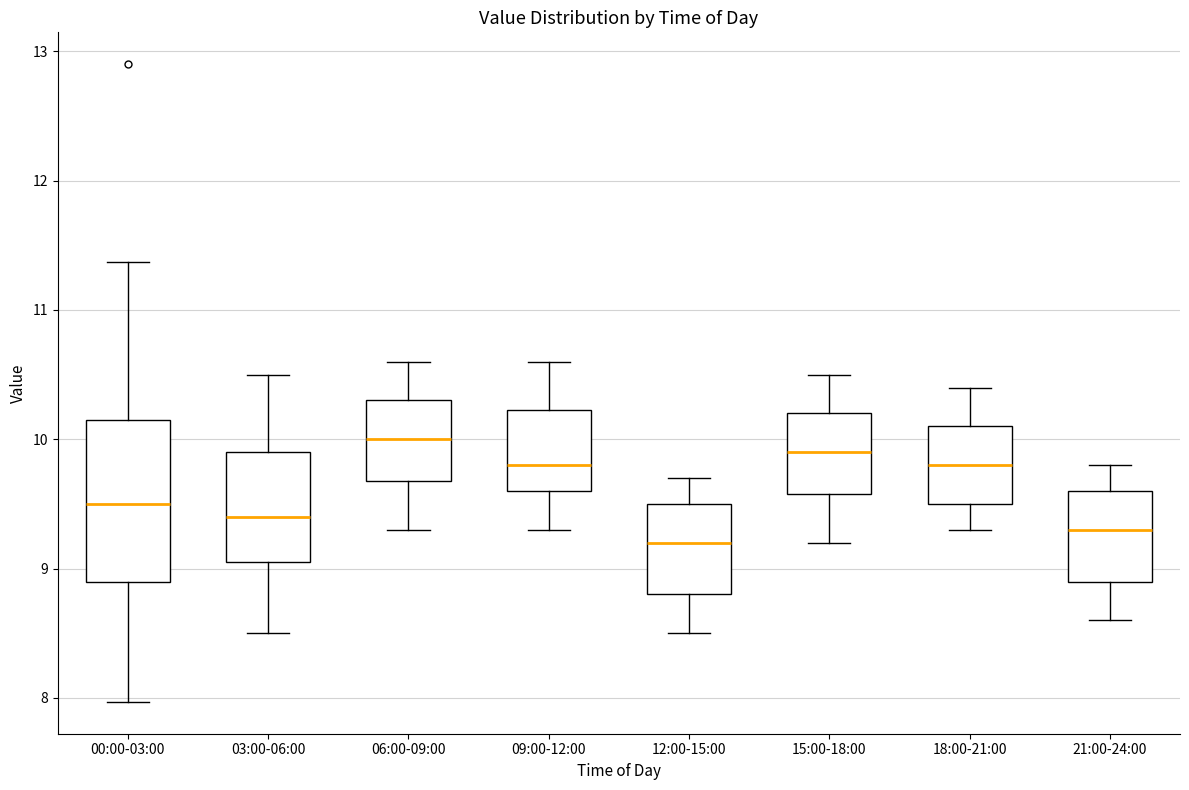

Which box has the lowest median line?

12:00-15:00